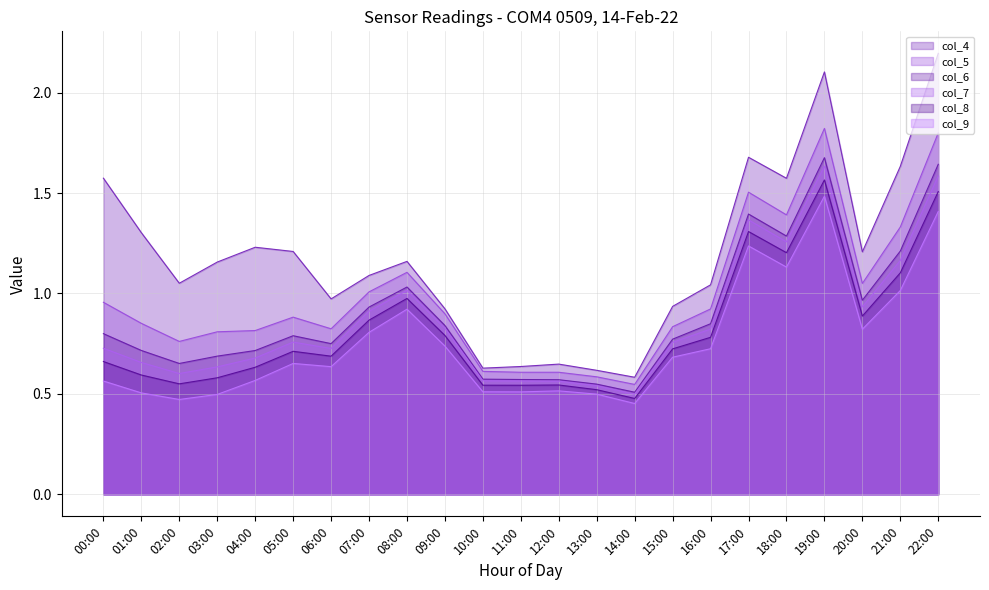

True or false: col_4 has a value of 0.9 at 09:00.

True